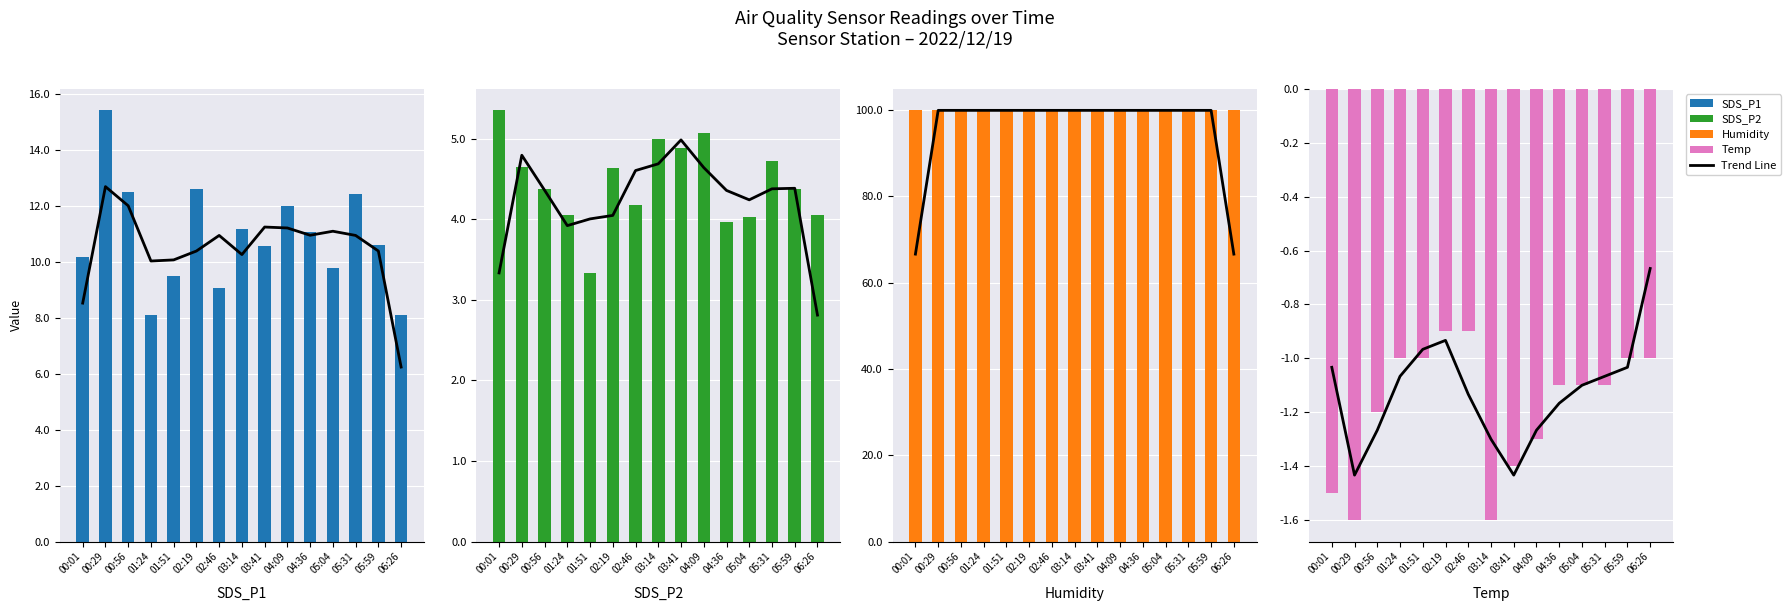

Where is Trend Line nearest to the value -1?

05:59